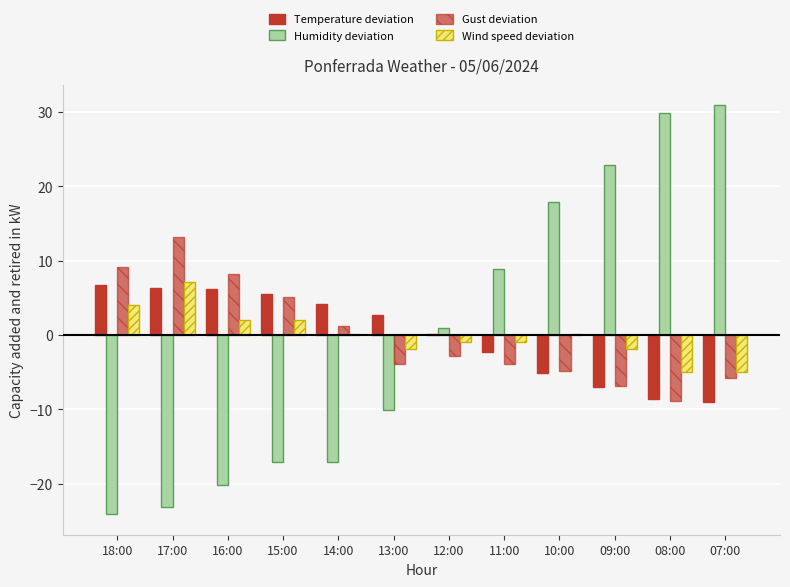

What is the sum of the Gust deviation values at 12:00 and 15:00?

2.3